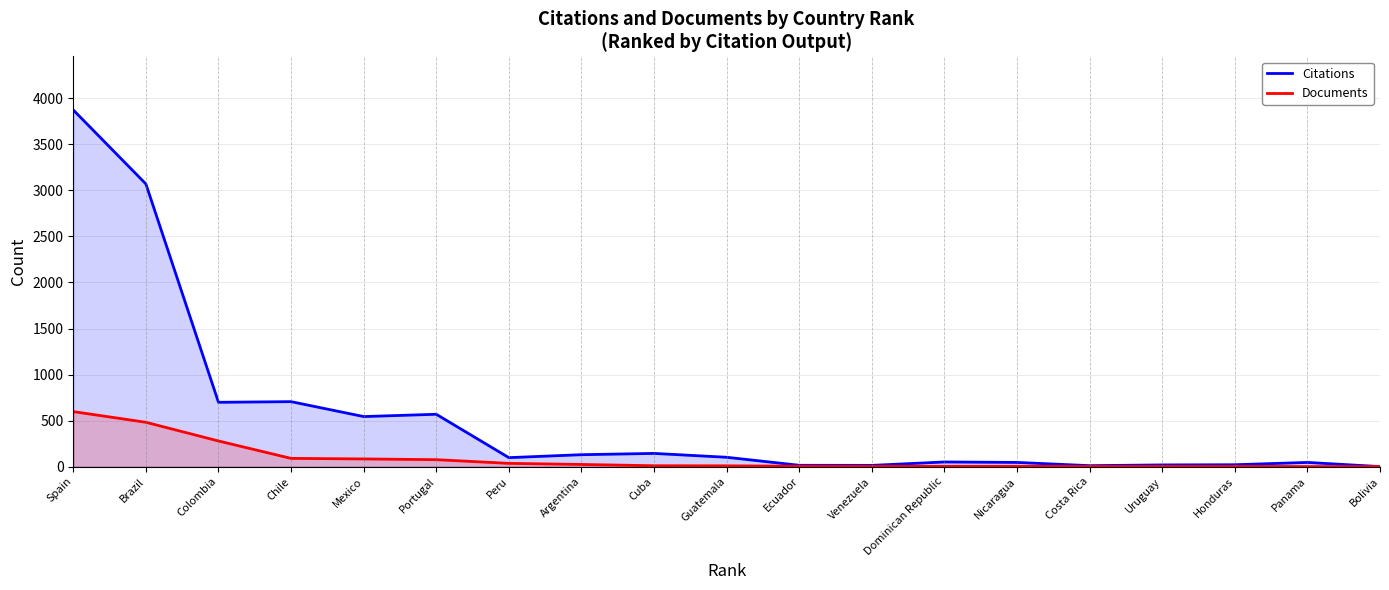

At which category is the sum across all series the highest?

Spain